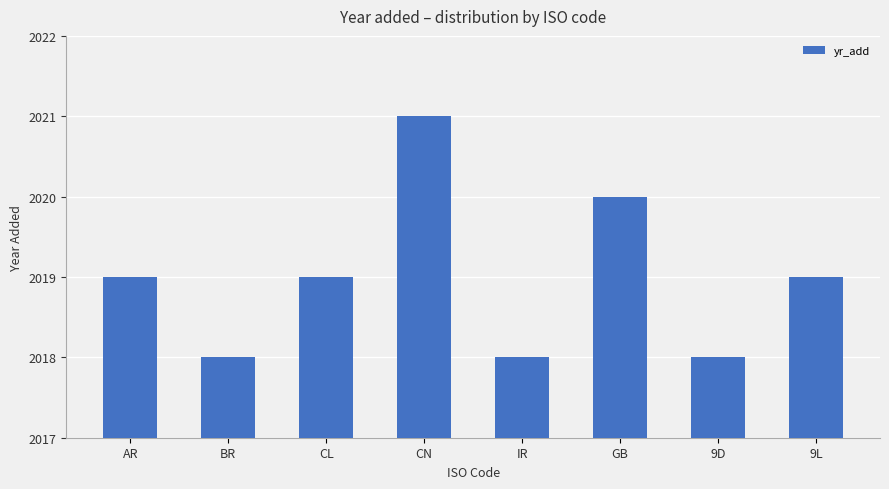

How many distinct data groups are displayed?

1